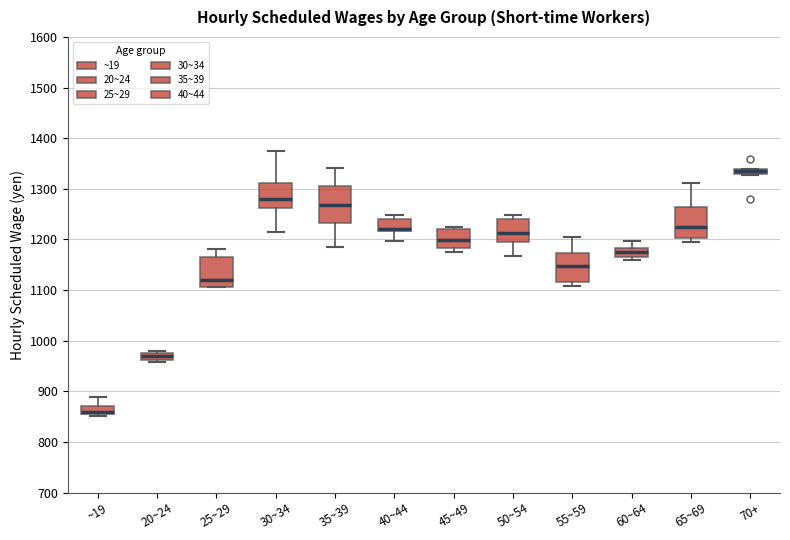

Which box is the tallest, from its lower edge to its upper edge?

35~39